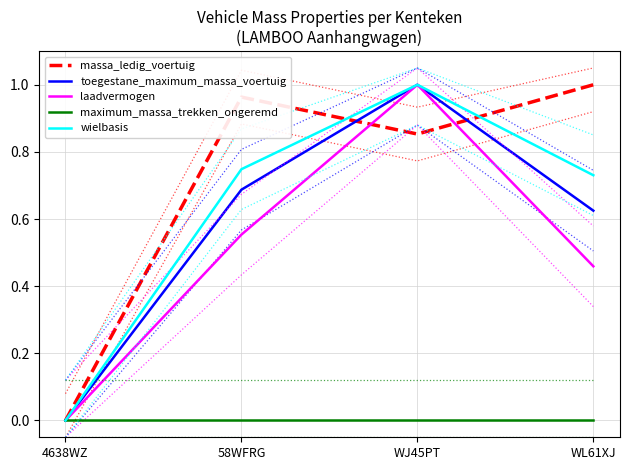

True or false: wielbasis has a value of 1.8 at WJ45PT.

False